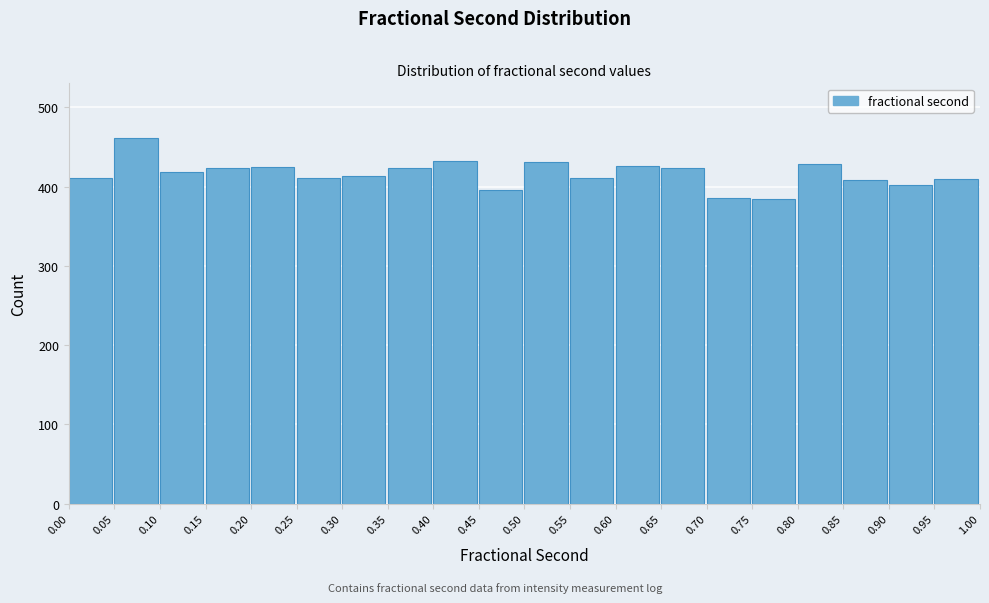

What is the height of the bar covering 0.80 to 0.85 on the x-axis? The values are not printed on the chart, so give them approximately, as read against the axis.

430